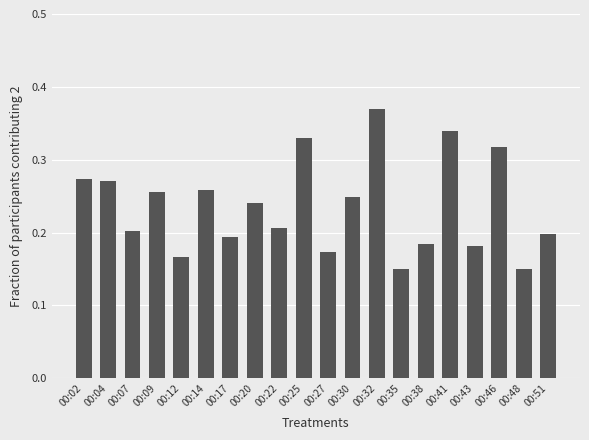

True or false: the data shows 0.2 at 00:43.

True